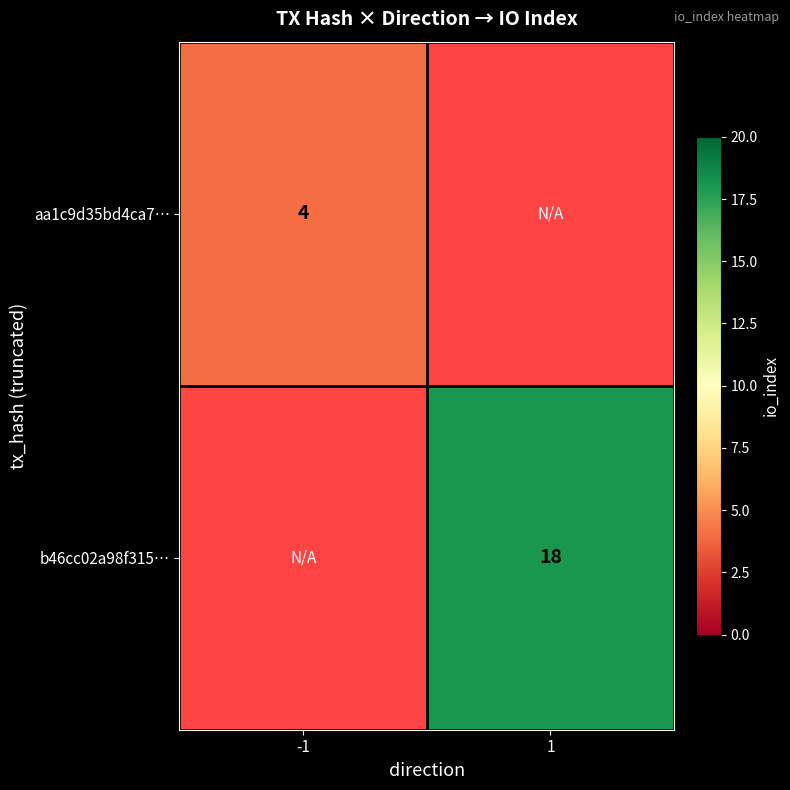

The b46cc02a98f315… series shows 18 at 1. True or false?

True